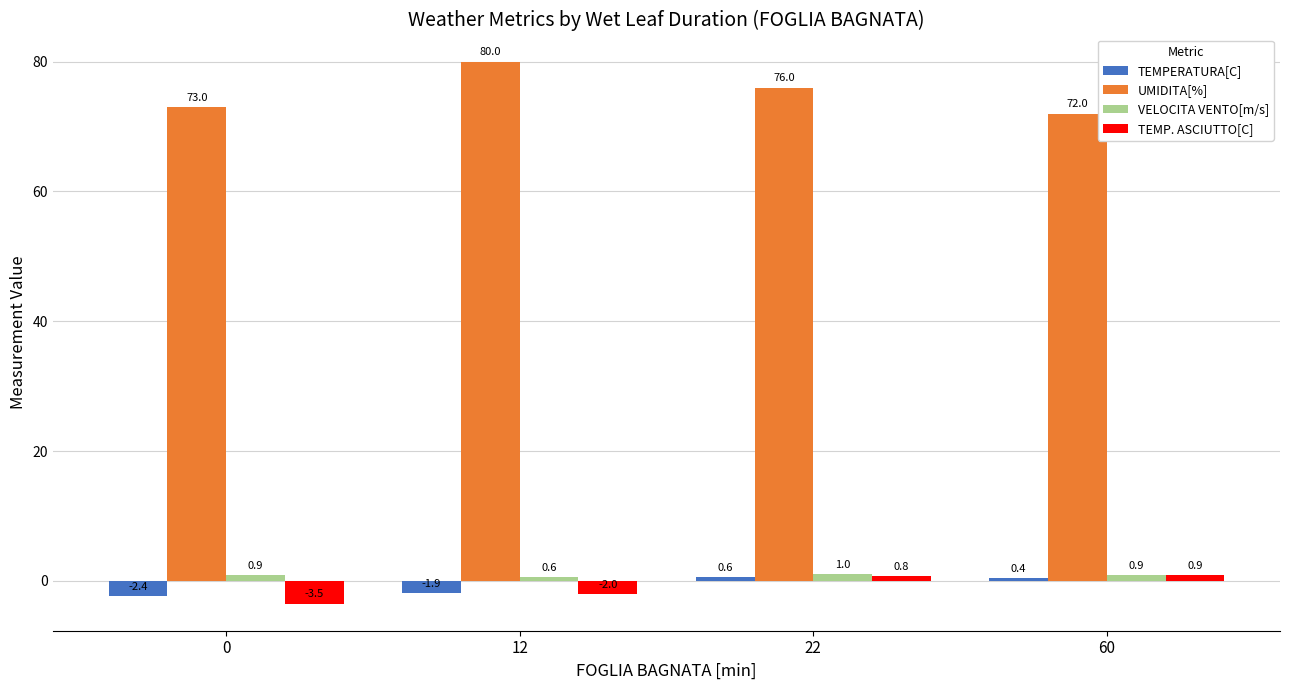

What is the approximate value of VELOCITA VENTO[m/s] at 60?

0.9